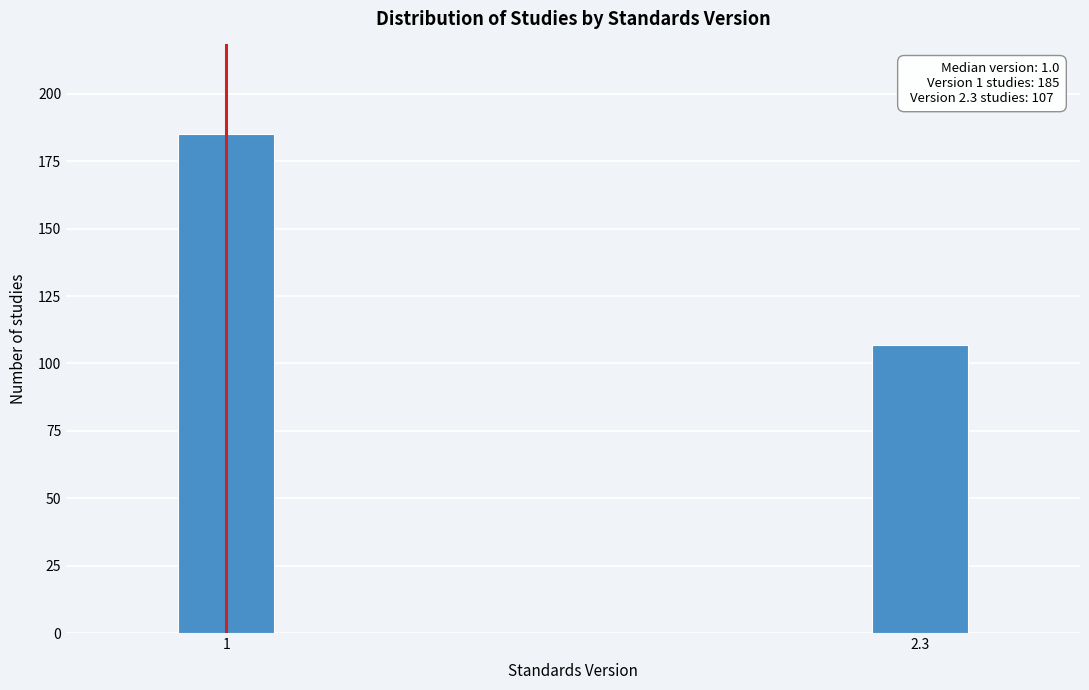

Reading left to right, what are all the values shown in this chart?

185	107